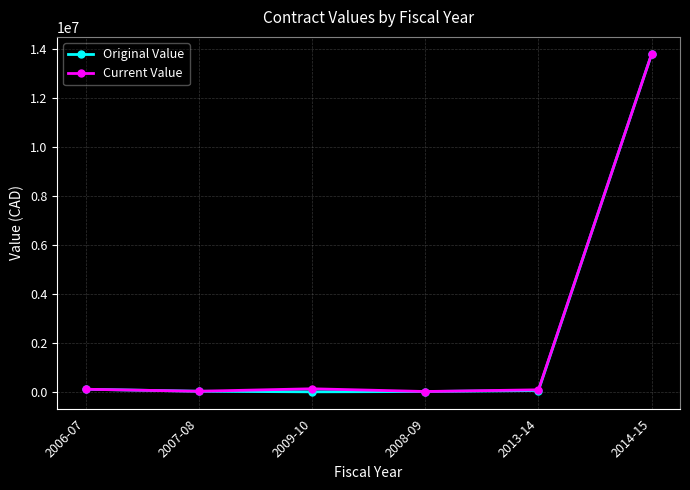

At which category is the sum across all series the highest?

2014-15